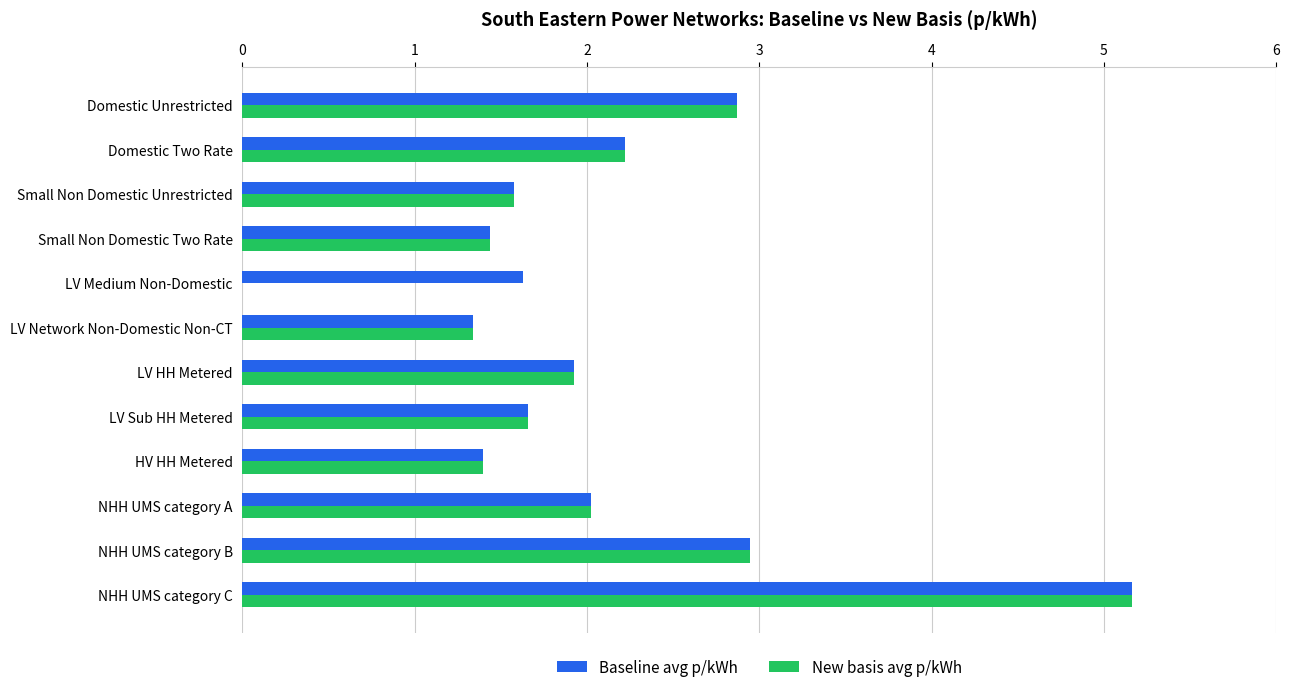

At which category is the sum across all series the highest?

NHH UMS category C